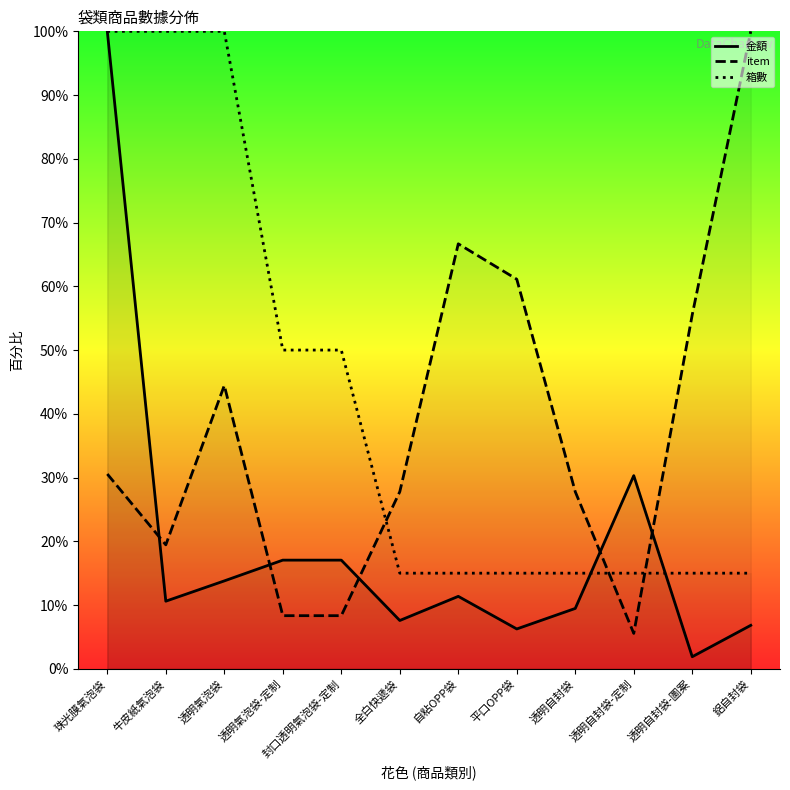

How many values in the 金額 series exceed 11?

6